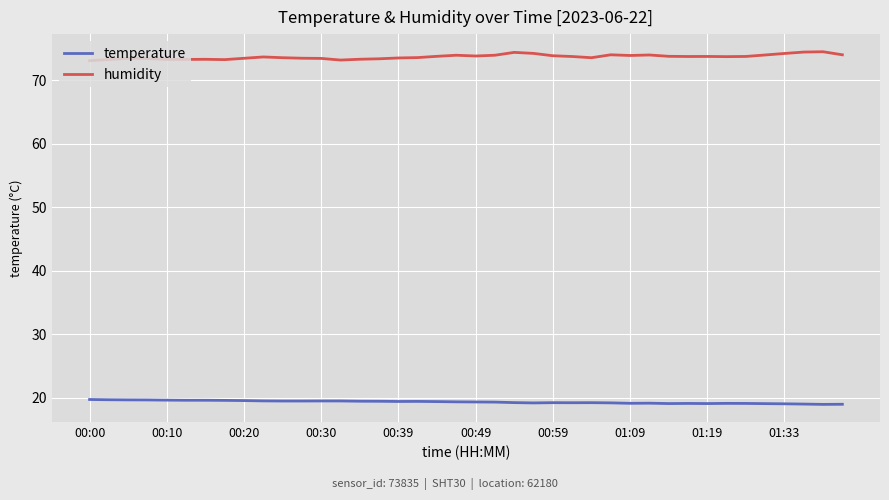

What is the minimum value for temperature?

19.0